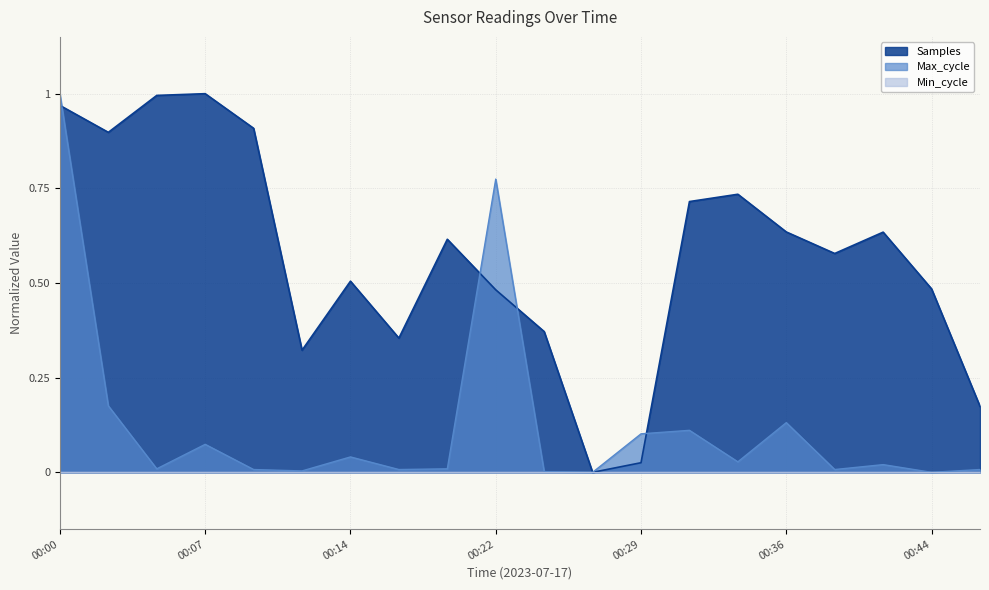

How many categories are shown in the chart?

20